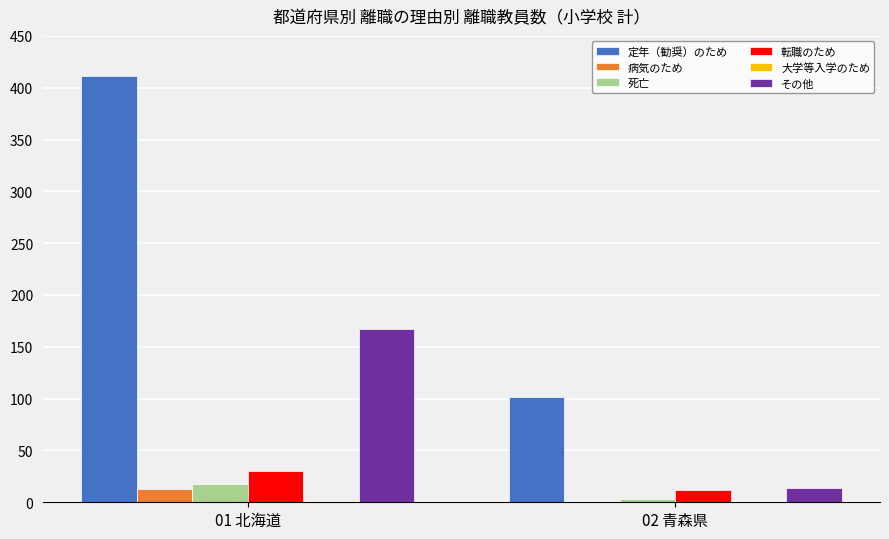

At which category is the sum across all series the highest?

01 北海道